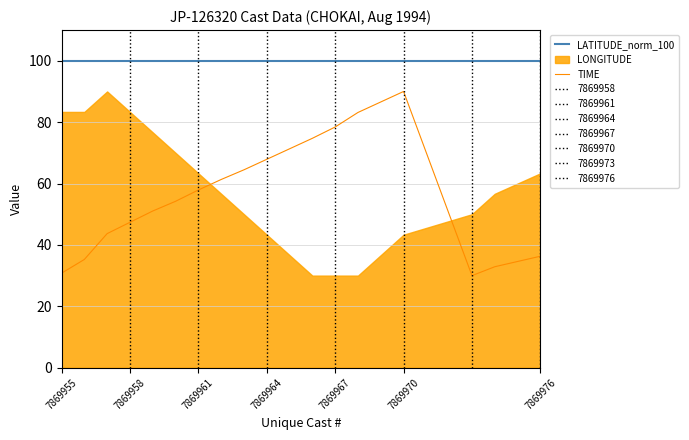

Is it true that LATITUDE_norm_100 equals 100.0 at 7869961?

True